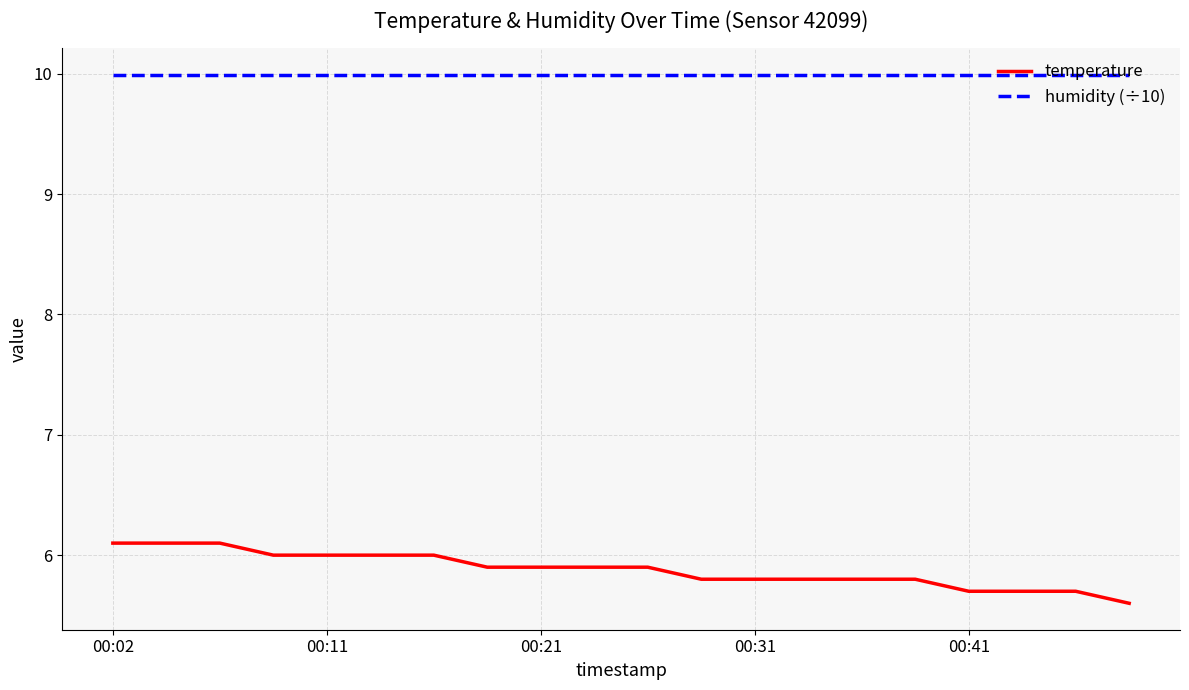

Which series has the largest total across all categories?

humidity (÷10)